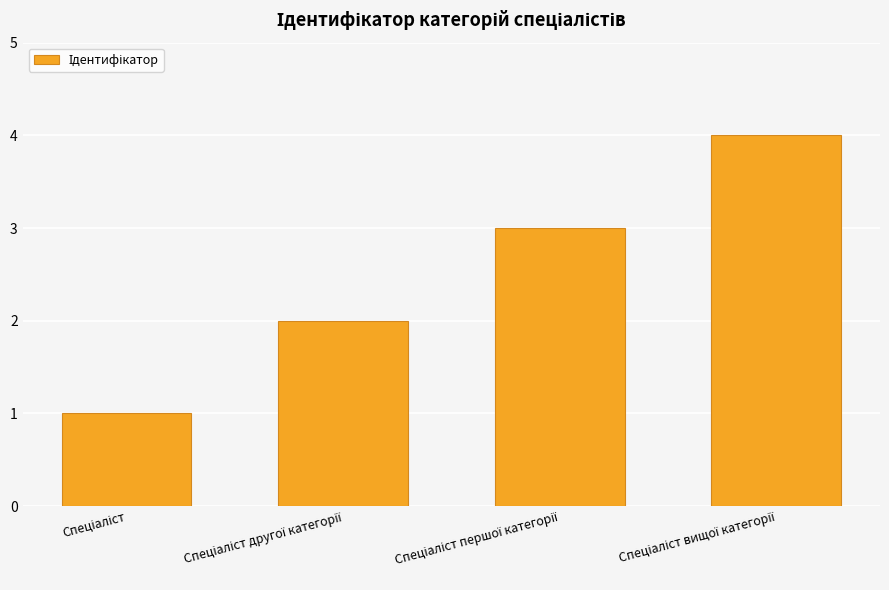

What is the maximum value shown in the chart?

4